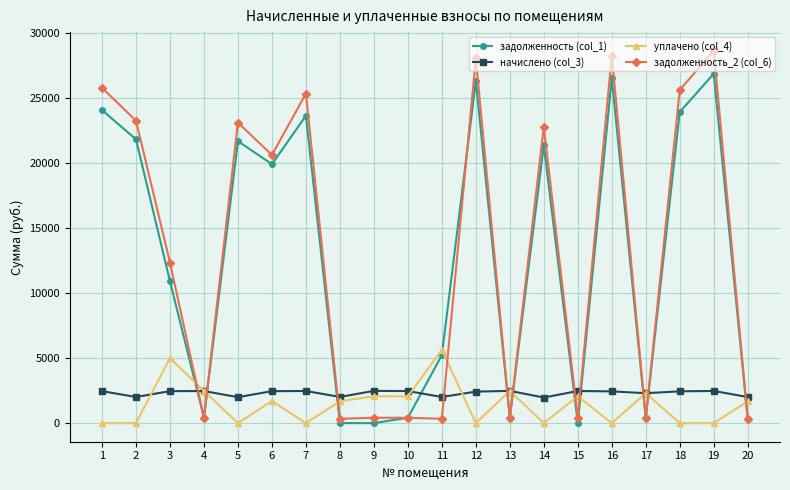

Which series has the largest range (max minus min)?

задолженность_2 (col_6)